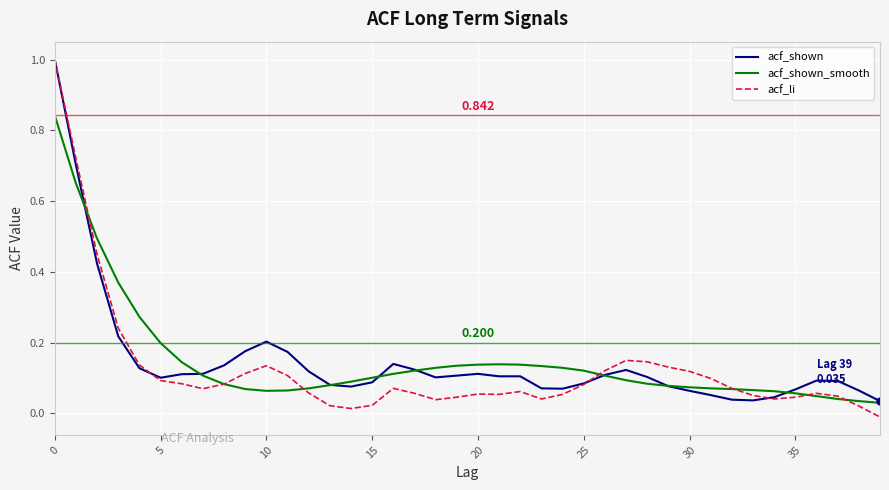

True or false: acf_shown_smooth and acf_shown cross at least once.

True